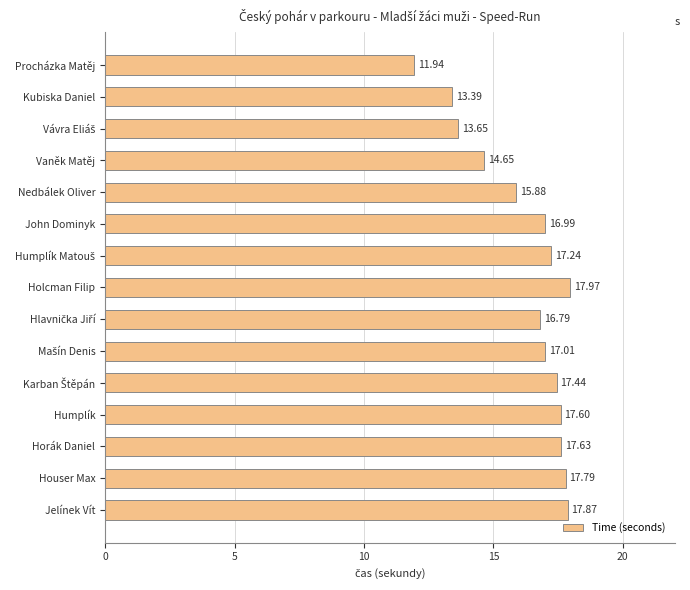

What is the difference between the maximum and minimum values?

6.0